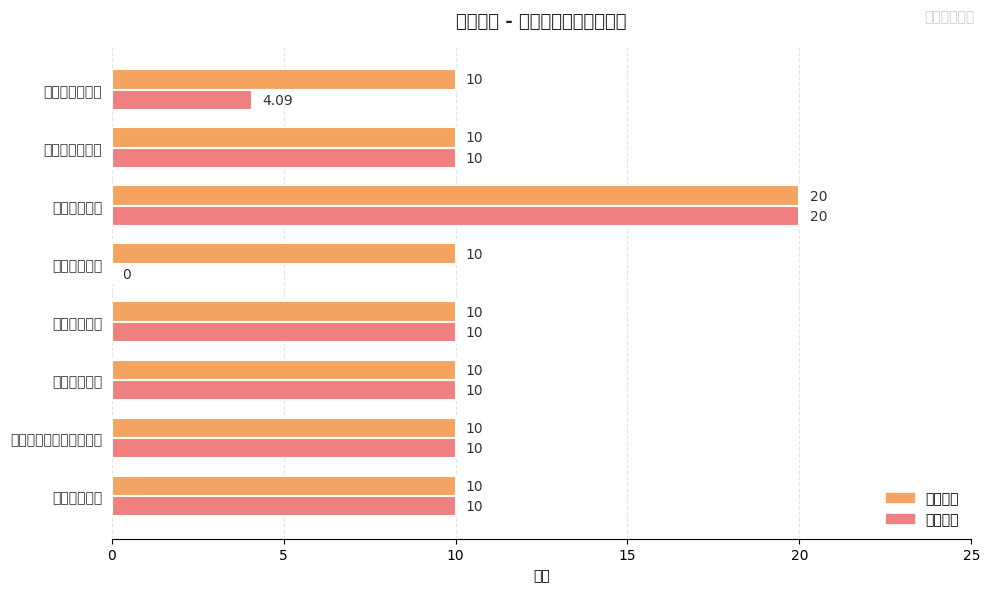

What are all the series names shown in the legend?

指标权重, 指标得分